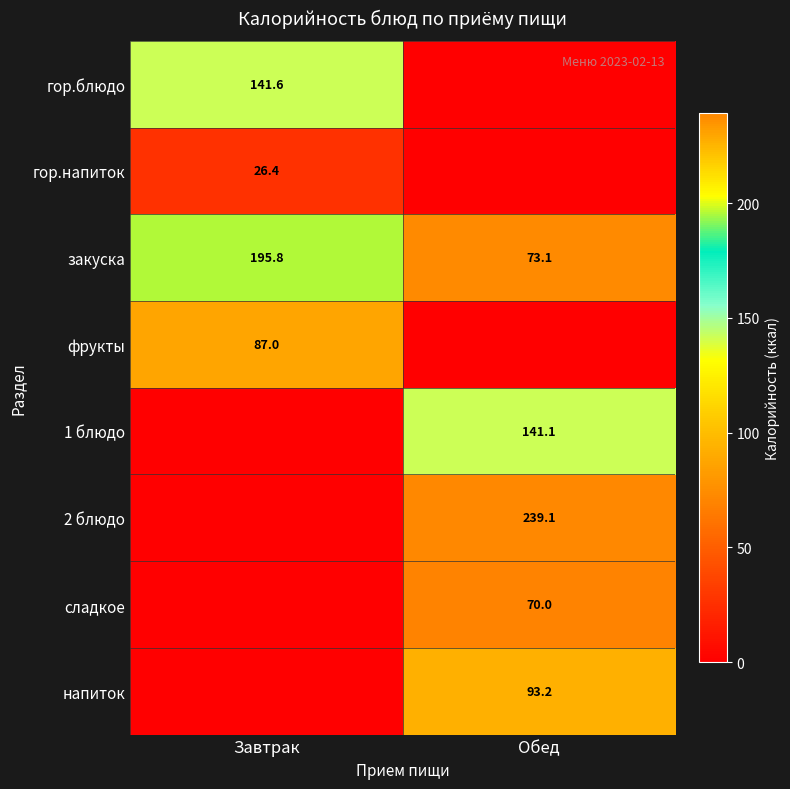

What is the sum of the закуска values at Завтрак and Обед?

268.9